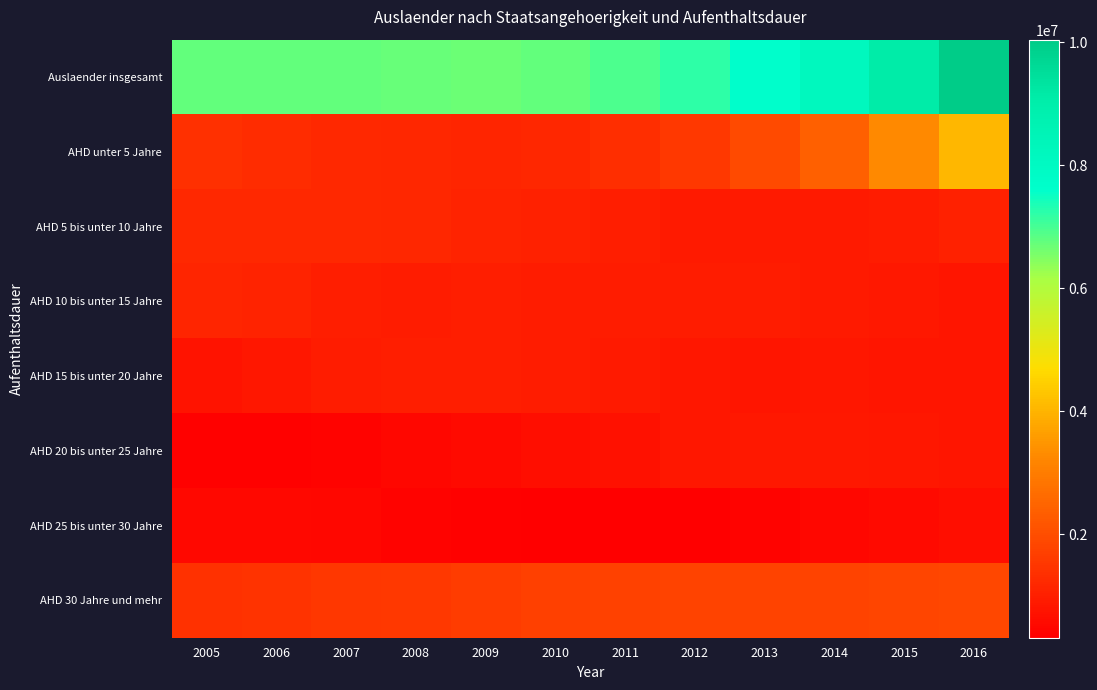

How many data points does each series have?

12